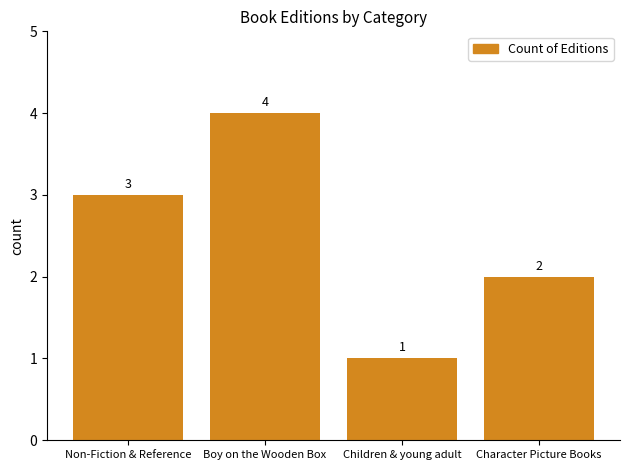

Read the value at Non-Fiction & Reference.

3